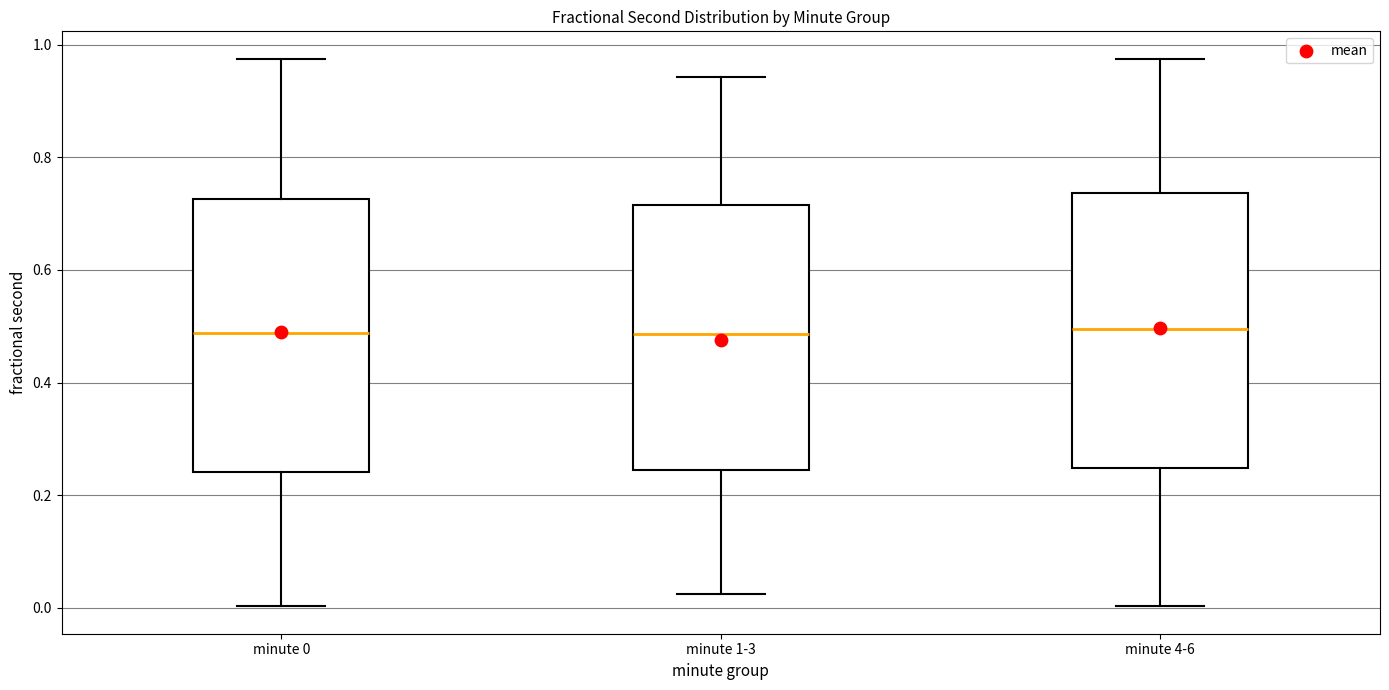

Reading left to right, transcribe this box plot: for each box, give where its median line is, the range the box spans, and where its two whiskers end, as read against the y-axis. The values are not printed on the chart, so give them approximately, as read against the axis.

minute 0: median 0.48, box 0.24 to 0.72, whiskers 0.00 to 0.98
minute 1-3: median 0.48, box 0.24 to 0.72, whiskers 0.02 to 0.94
minute 4-6: median 0.50, box 0.24 to 0.74, whiskers 0.00 to 0.98